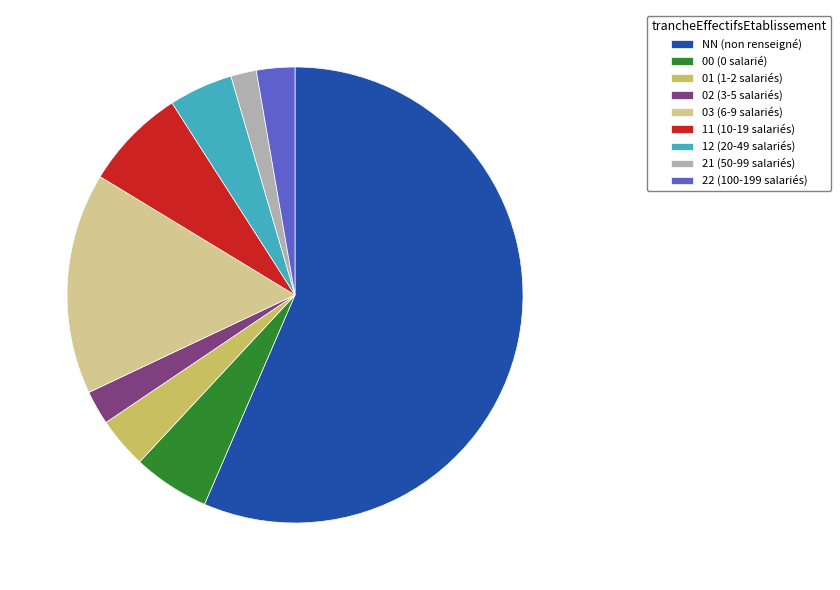

The 02 (3-5 salariés) slice represents 2% of the pie. True or false?

True